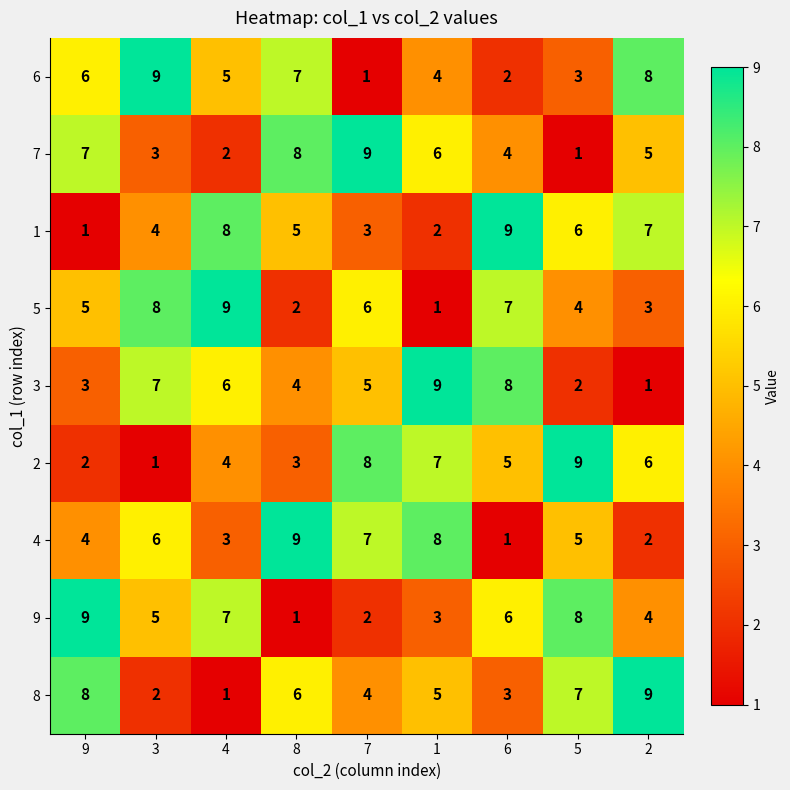

What is the difference between the highest and lowest values at 9?

8